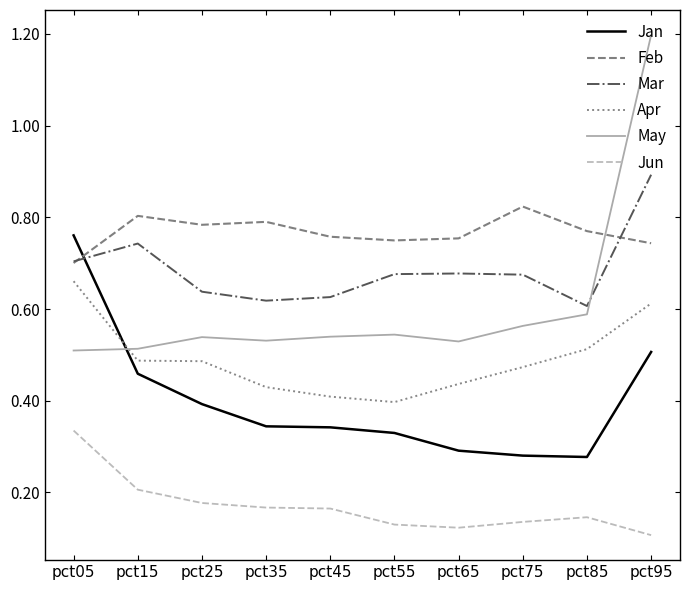

Count the Jun values in the range 0 to 1.

10